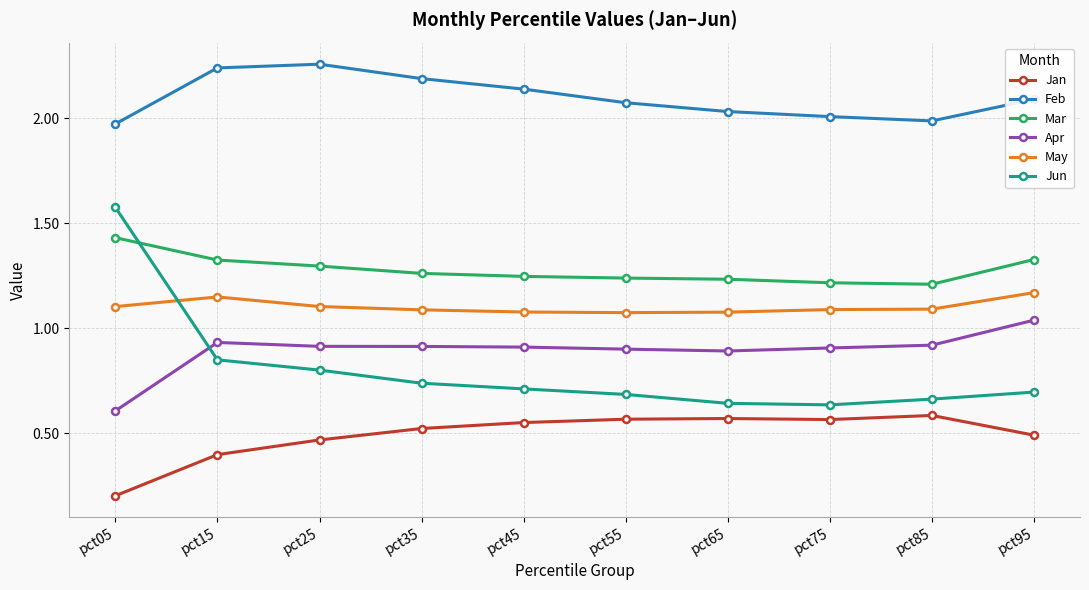

The Apr series shows 0.9 at pct85. True or false?

True